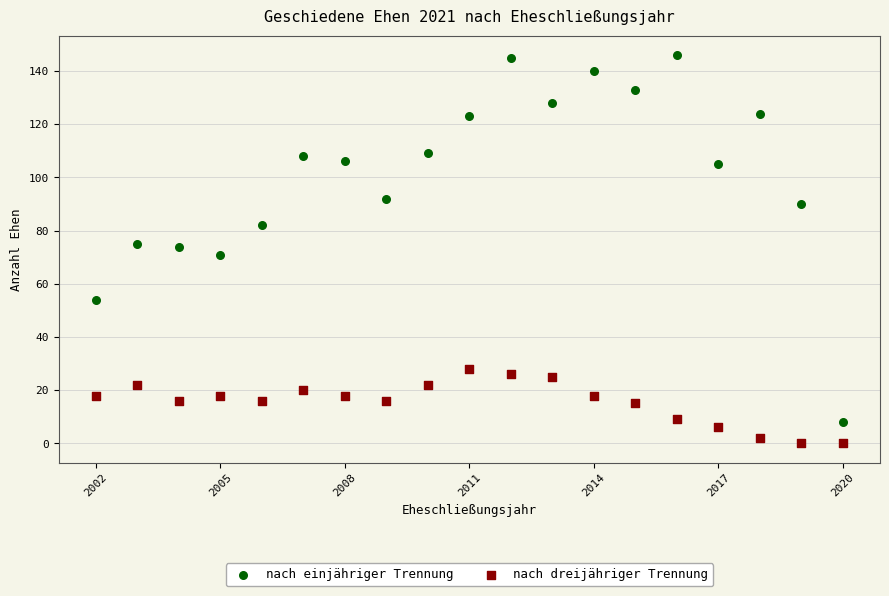

Which series contains the highest Y value?

nach einjähriger Trennung